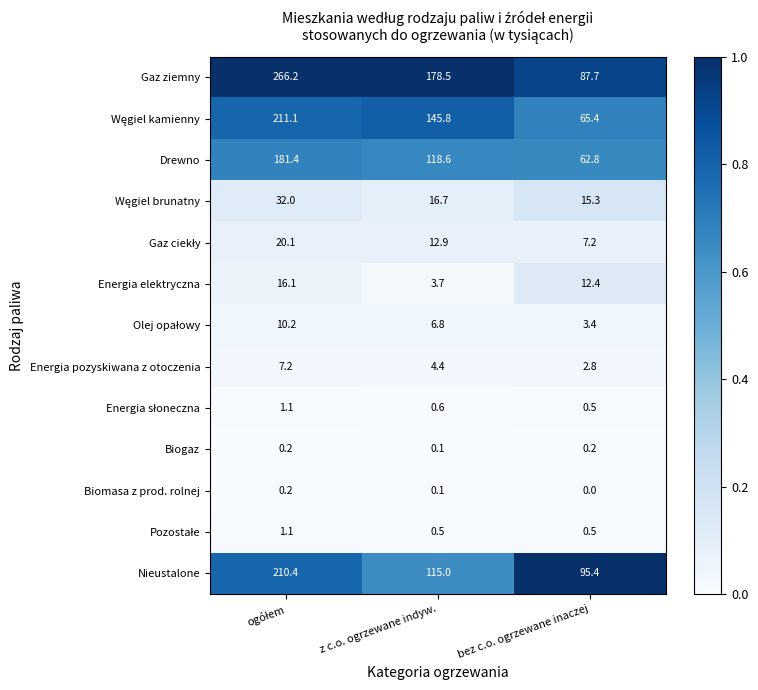

Which series has the largest range (max minus min)?

Gaz ziemny